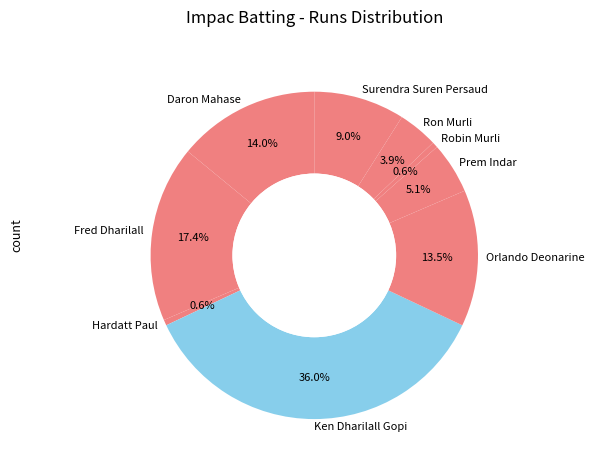

What is the largest slice in the pie chart?

Ken Dharilall Gopi